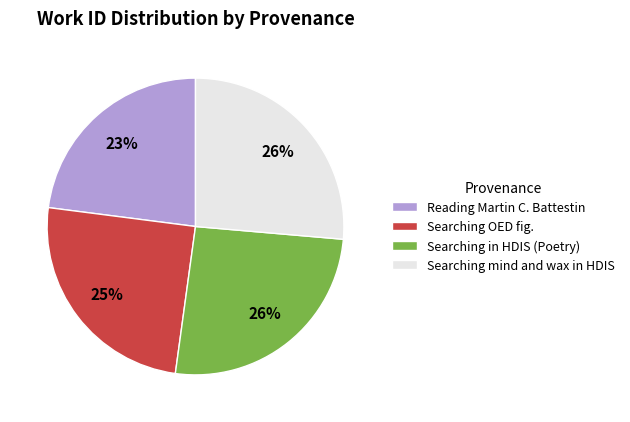

Is it true that Searching in HDIS (Poetry) is 26% of the pie?

True